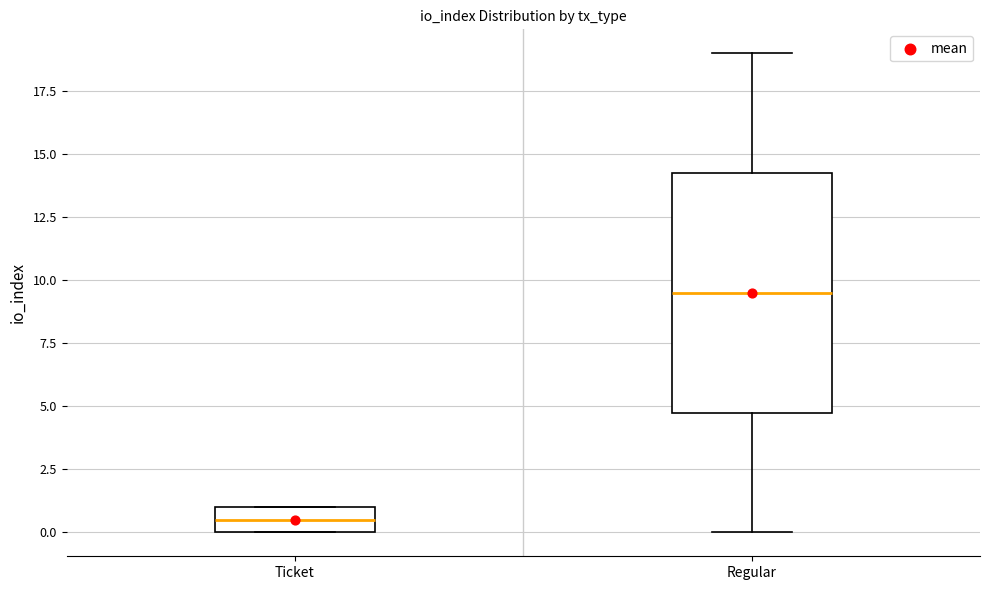

Where is the lower edge of the box for Regular on the y-axis? The values are not printed on the chart, so give them approximately, as read against the axis.

5.0